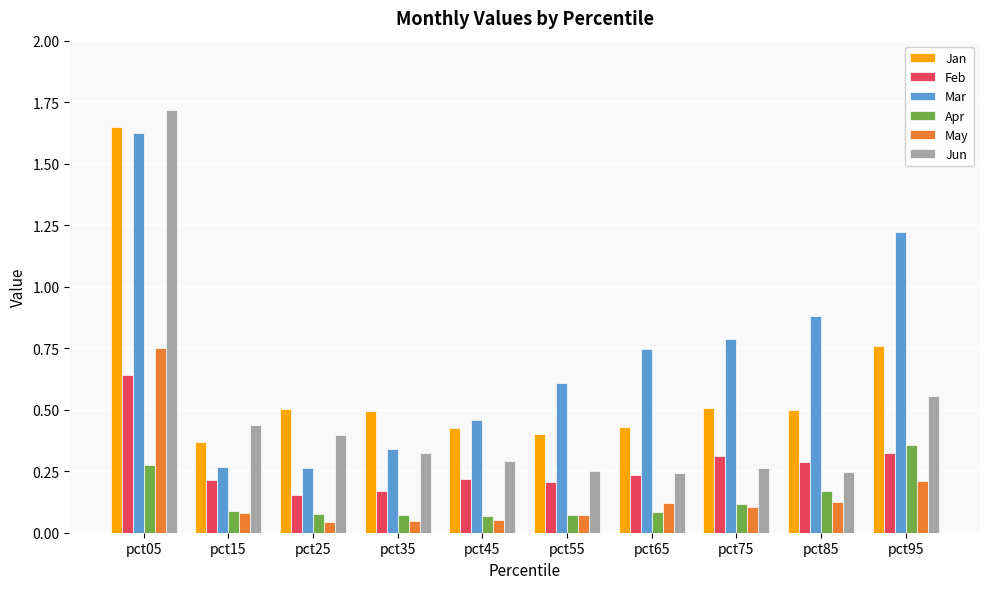

What are all the series names shown in the legend?

Jan, Feb, Mar, Apr, May, Jun